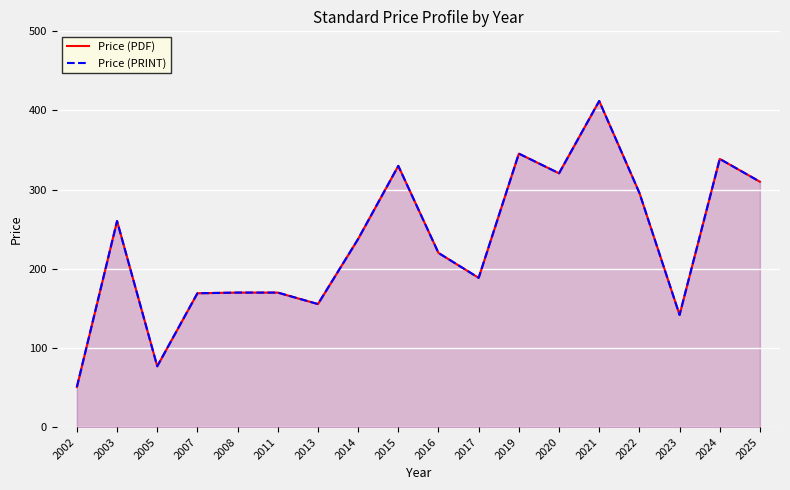

At which category is the sum across all series the highest?

2021